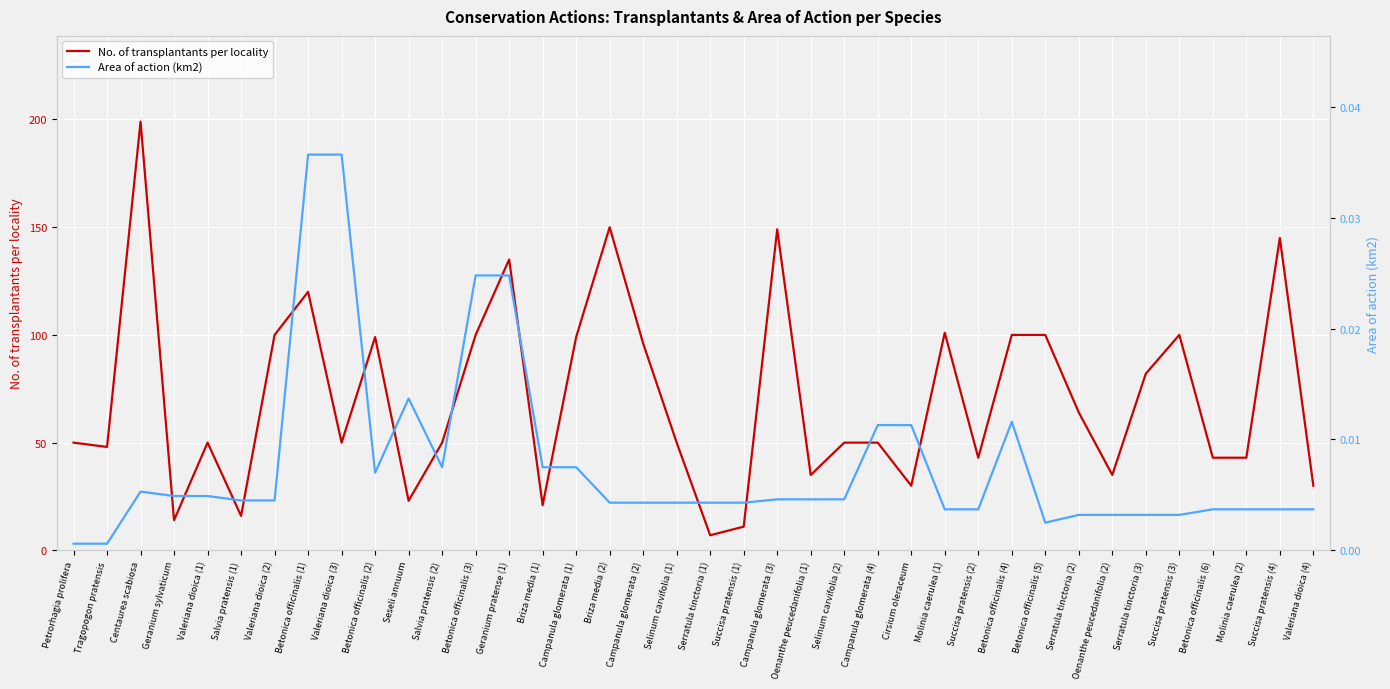

True or false: No. of transplantants per locality and Area of action (km2) intersect in this chart.

False